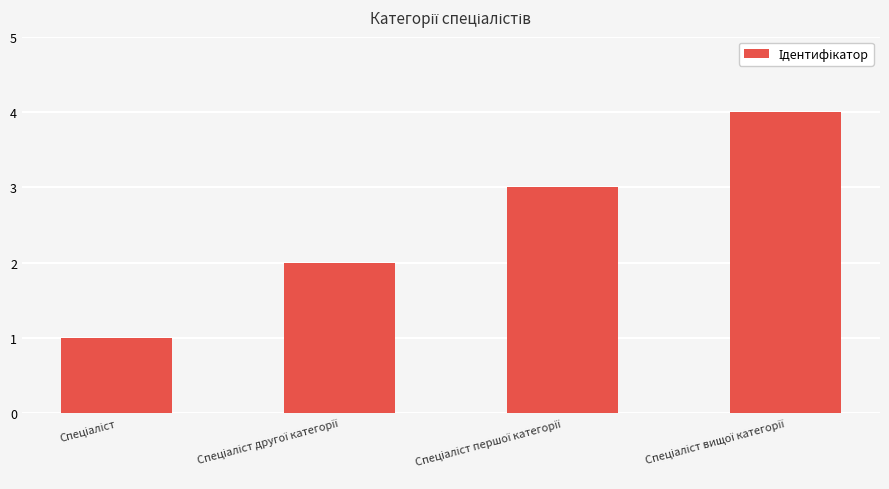

What is the difference between the maximum and minimum values?

3